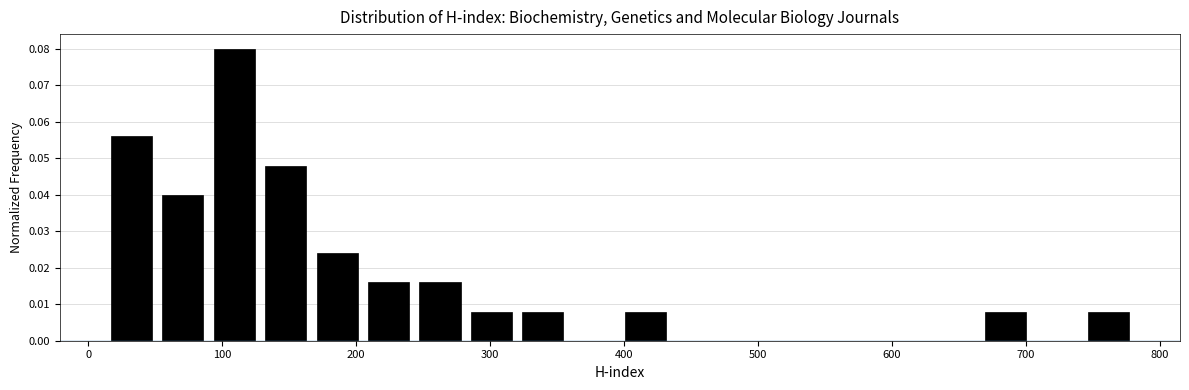

Read against the x-axis, roughly where is the centre of the tallest bar?

110